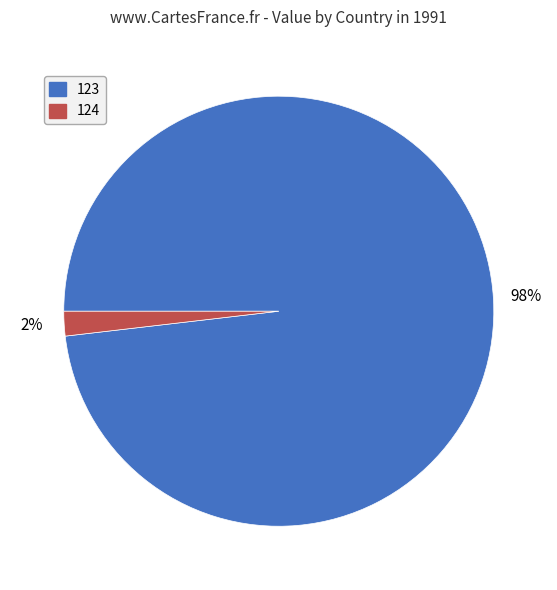

How many segments does this pie chart have?

2